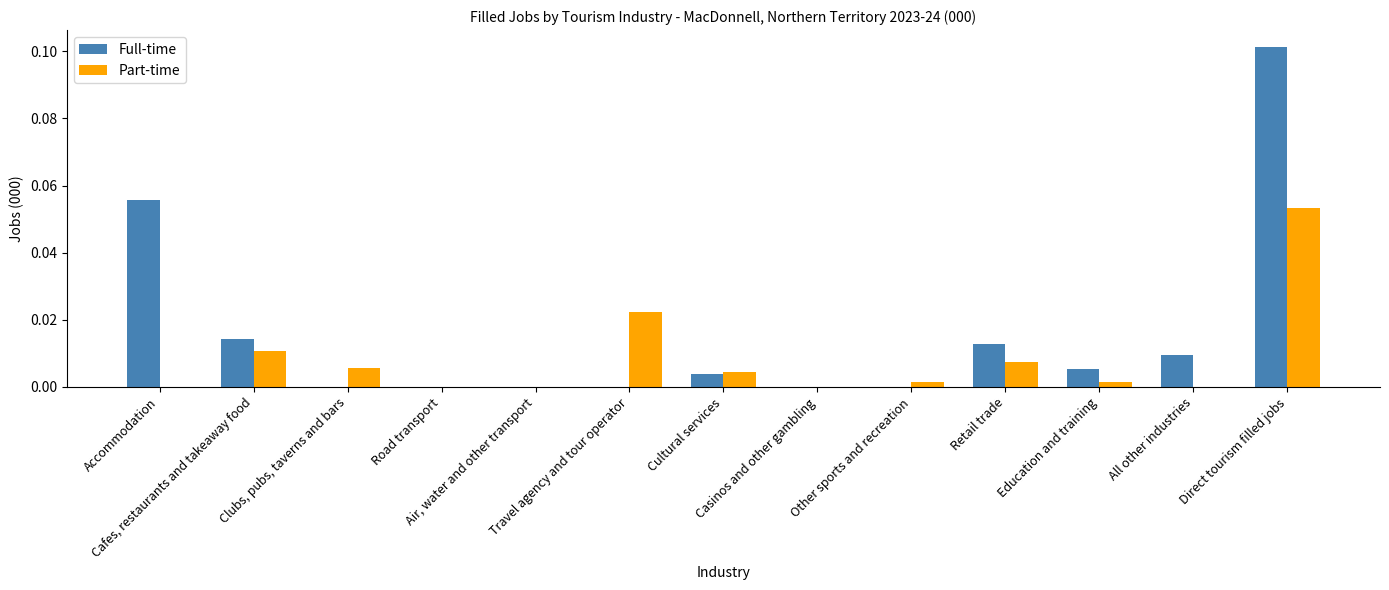

Which series has the largest total across all categories?

Full-time